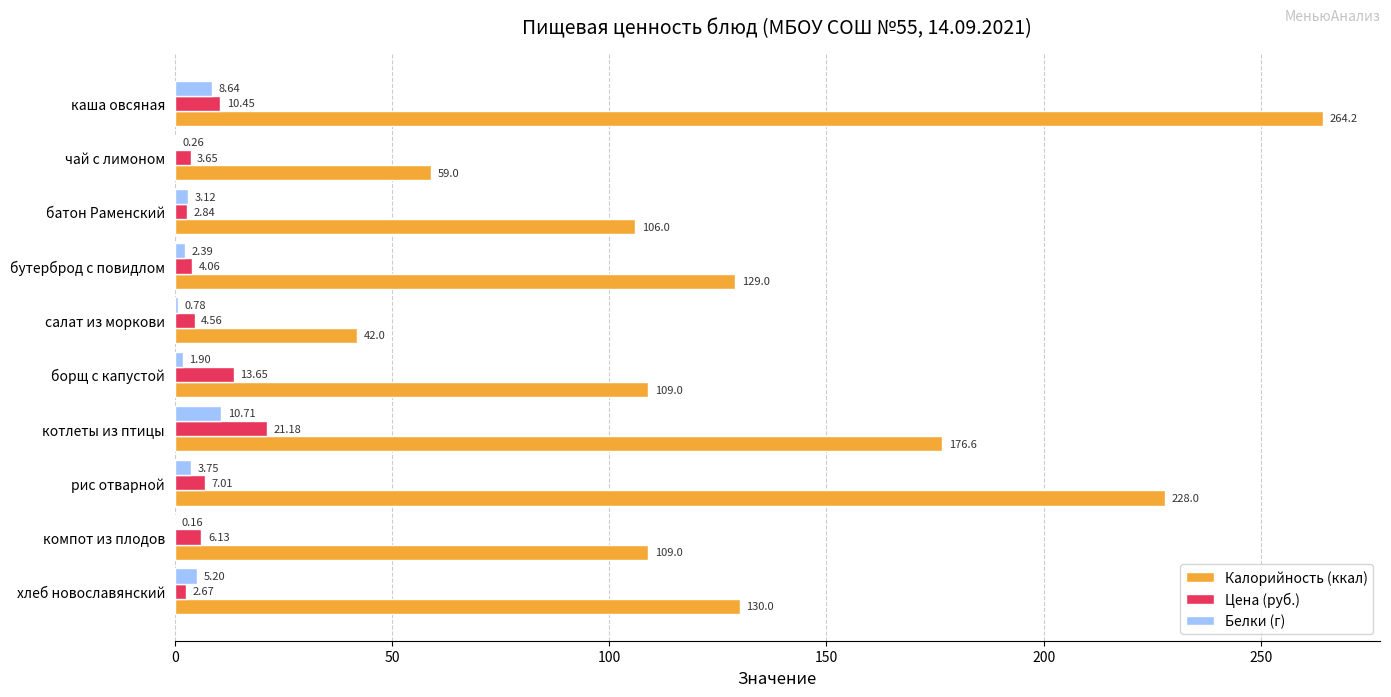

What is the sum of the Белки (г) values at хлеб новославянский and салат из моркови?

6.0